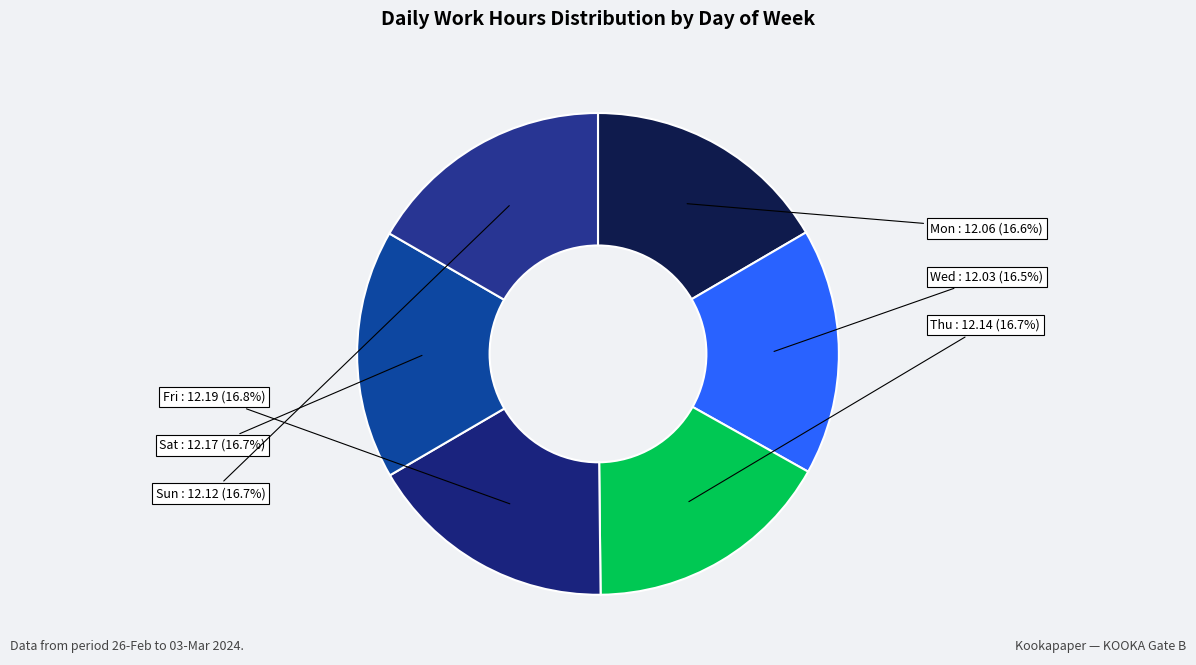

True or false: Fri accounts for 10% of the total.

False